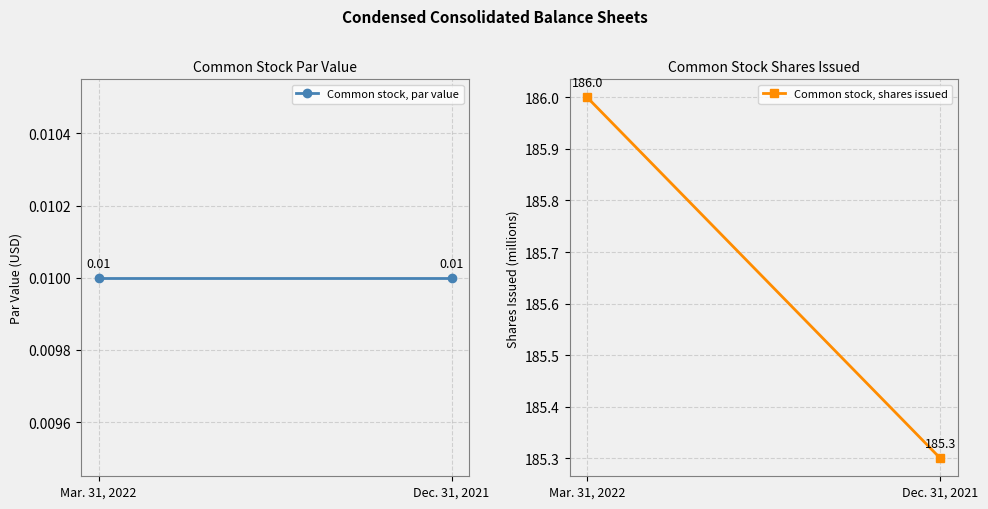

At how many categories does at least one series exceed 75?

2